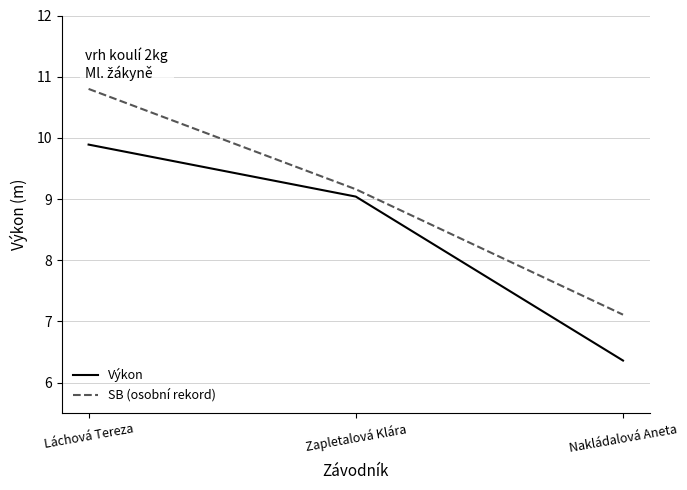

Is it true that SB (osobní rekord) equals 7.1 at Nakládalová Aneta?

True